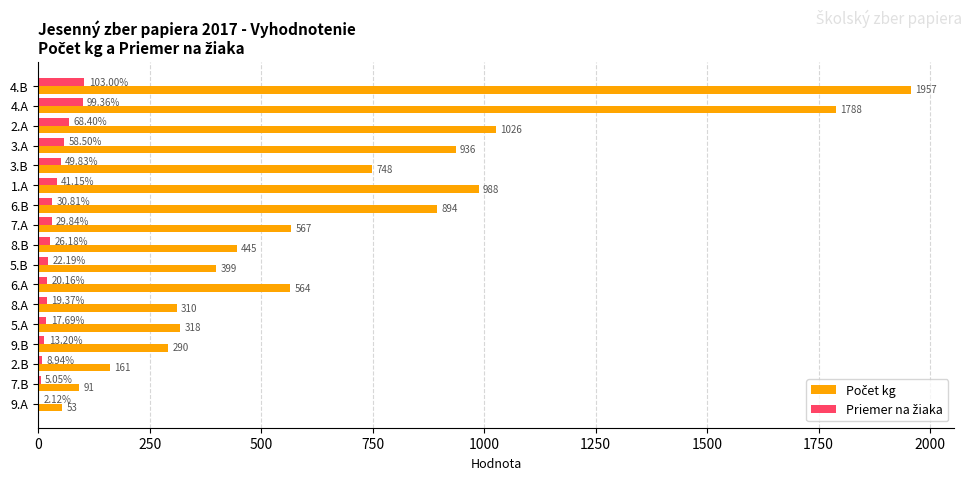

At which category is the sum across all series the highest?

4.B